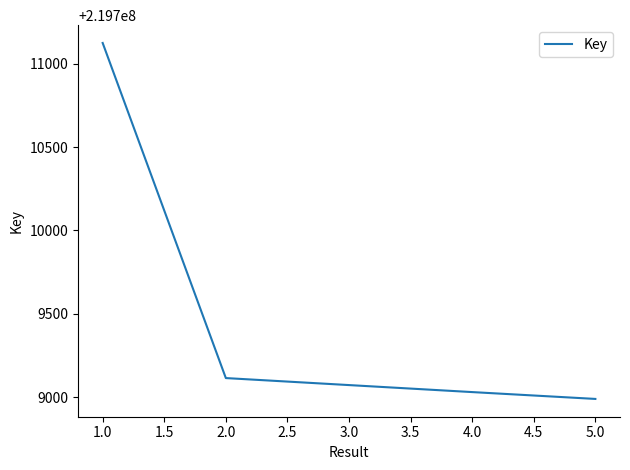

What is the smallest value displayed?

219708990